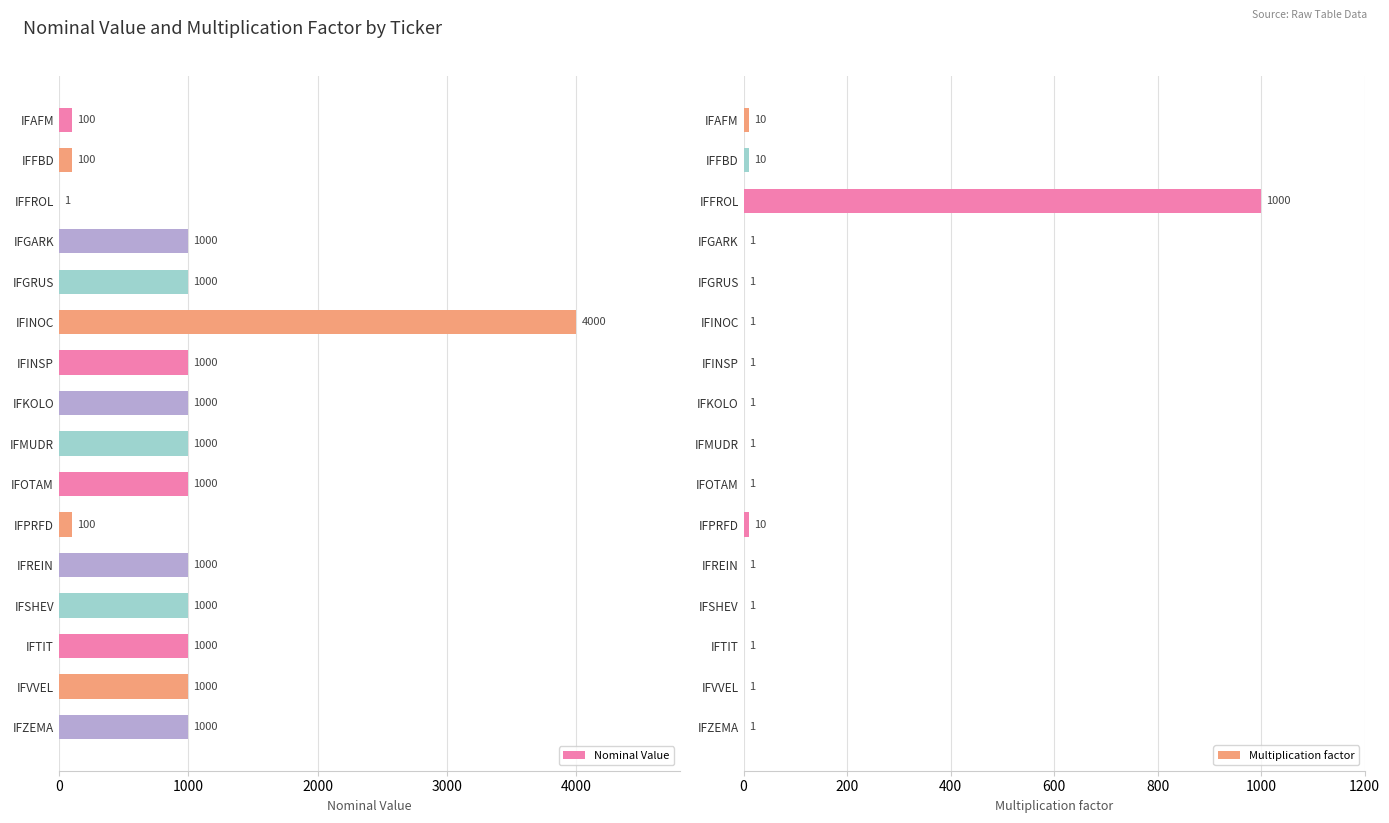

Which series has the largest range (max minus min)?

Nominal Value